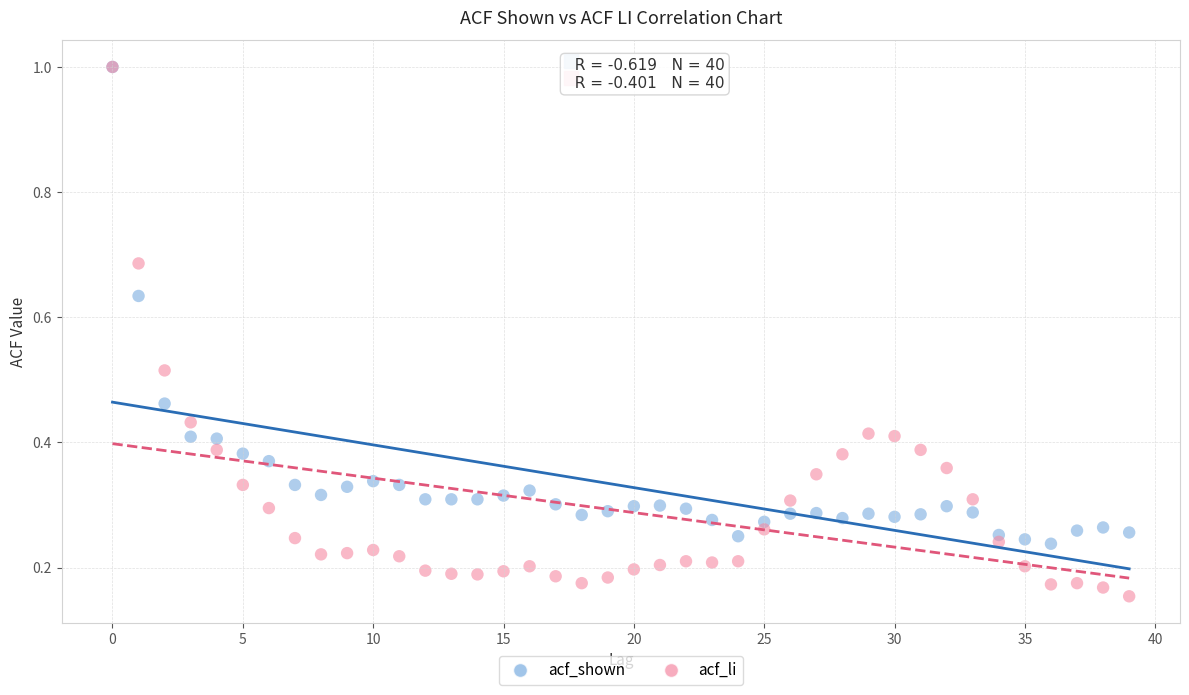

Which series has the largest Y range (max minus min)?

acf_li